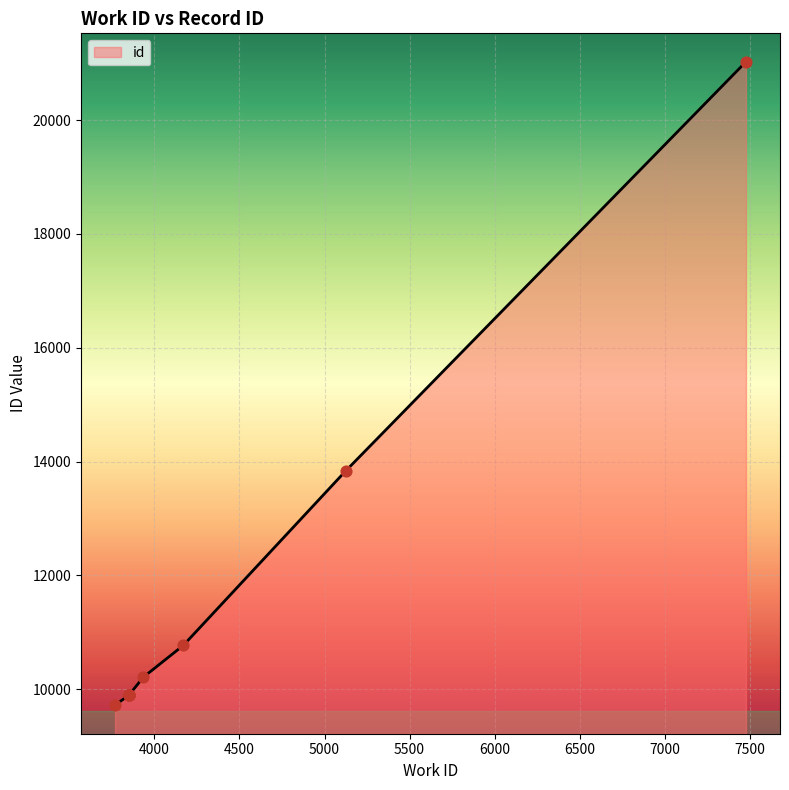

What is the ratio of the value at 3851 to the value at 3769?

1.0